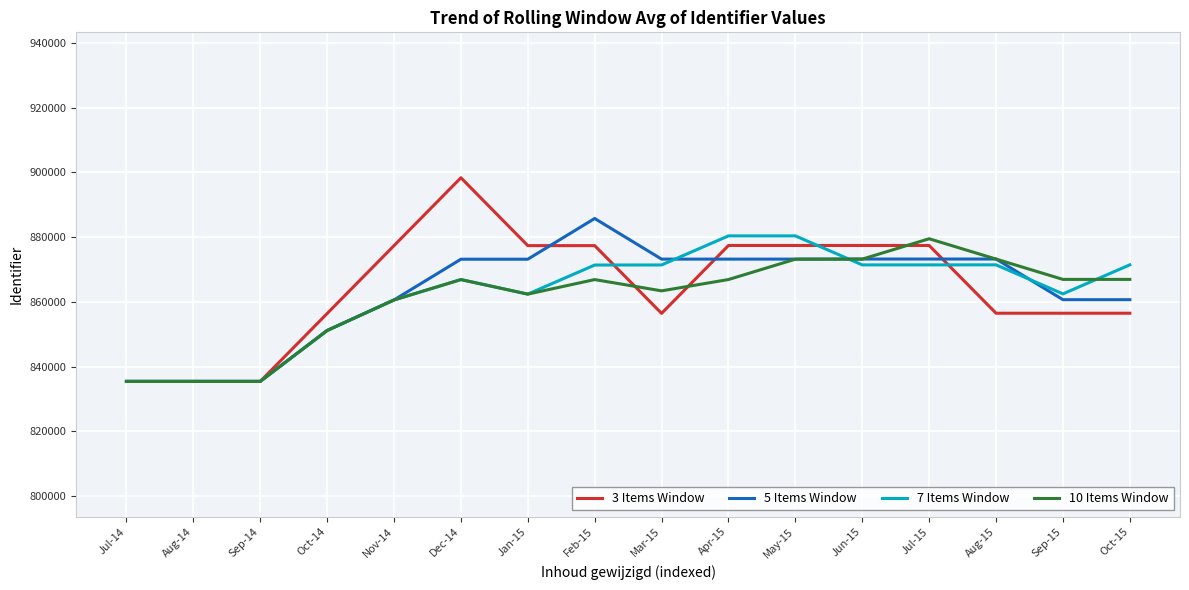

Which category has the highest value across all series?

Dec-14